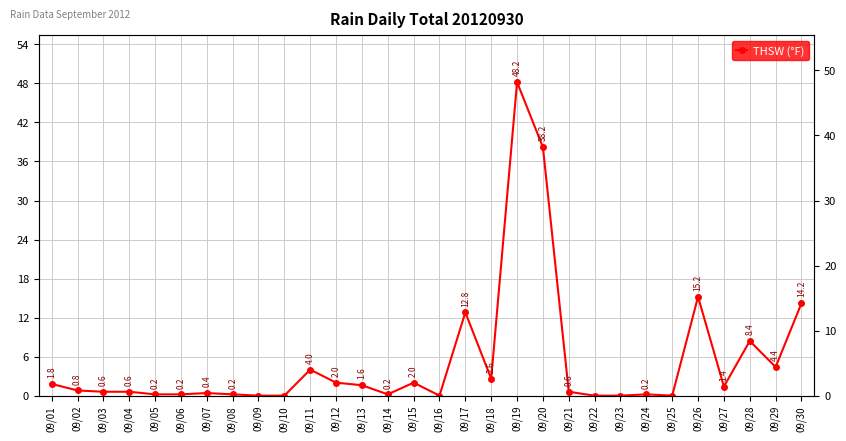

True or false: there are more than 1 points higher than both neighbors.

True